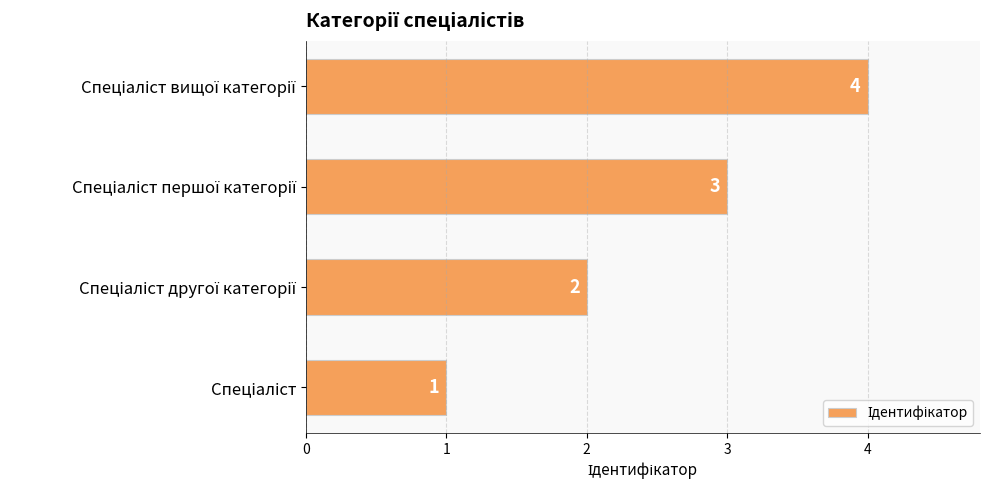

Count the values in the range 2 to 4.

3